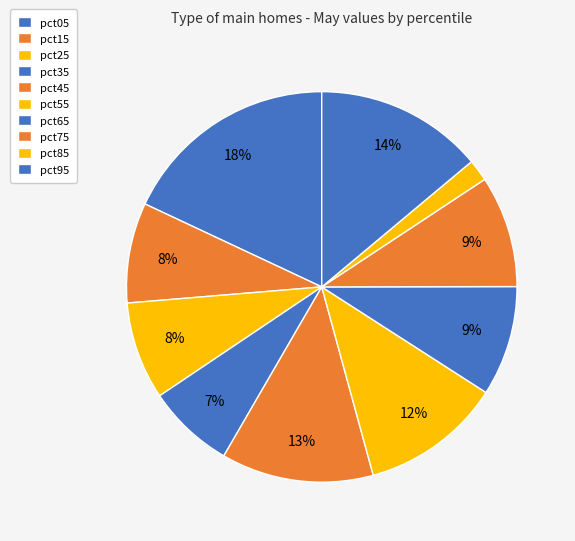

Does pct45 account for over 50% of the chart?

No